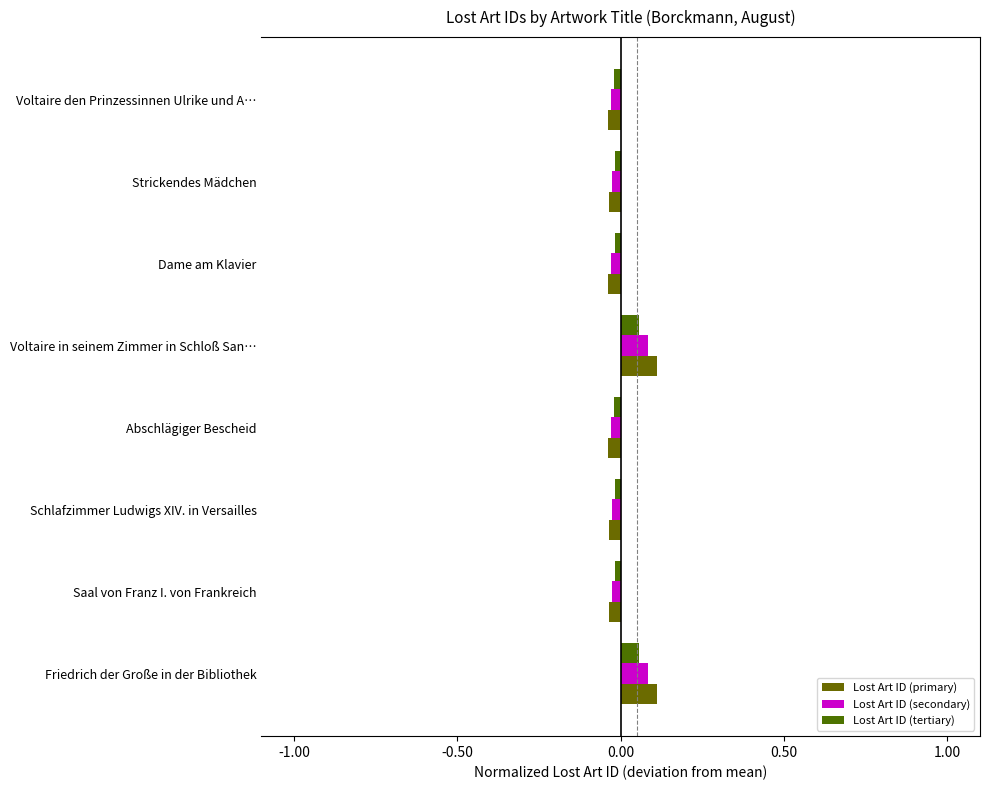

How many series are shown in this chart?

3